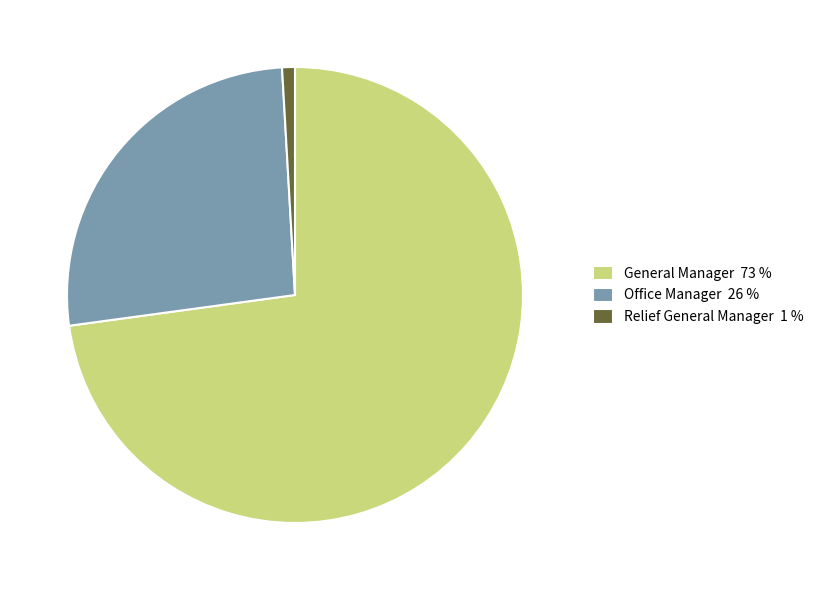

Between General Manager 73 % and Relief General Manager 1 %, which is larger?

General Manager 73 %